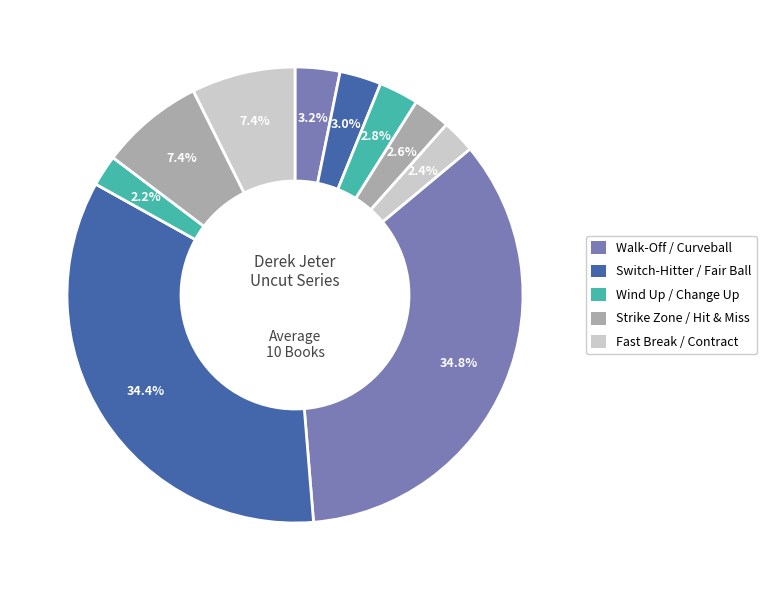

Is there a majority slice in this chart?

No